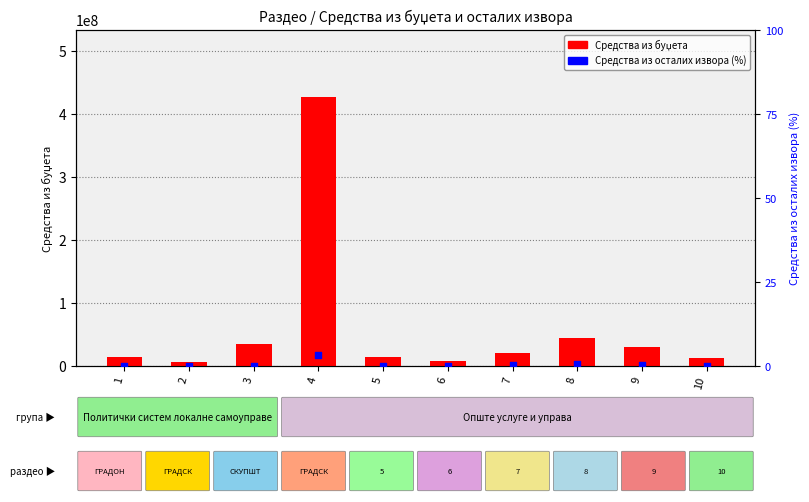

At how many categories does at least one series exceed 295627204?

1